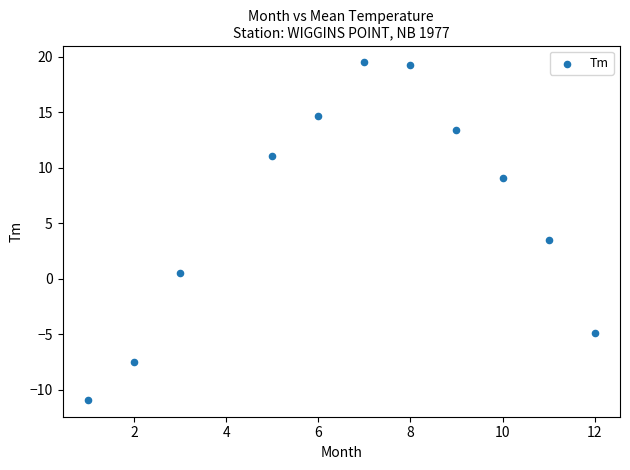

What Y value in the scatter plot is closest to 4?

3.5